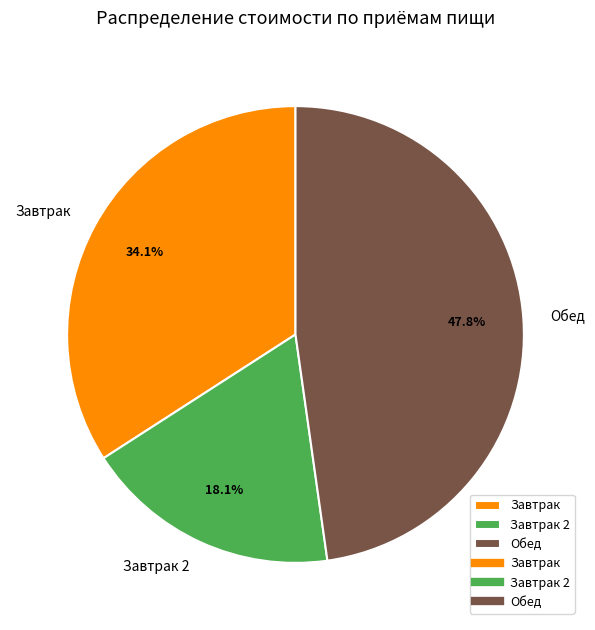

Combined, what portion of the pie is Завтрак 2 and Завтрак?

52.2%